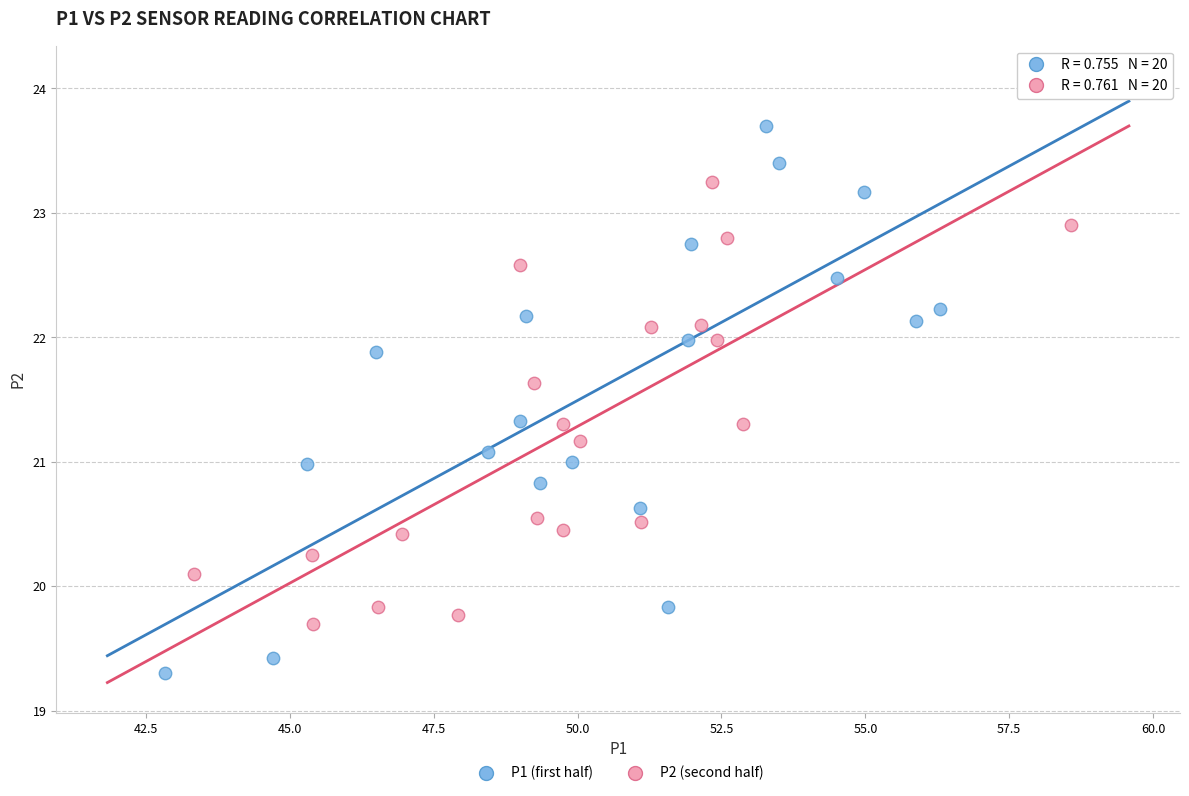

Which series has the largest Y range (max minus min)?

P1 (first half)